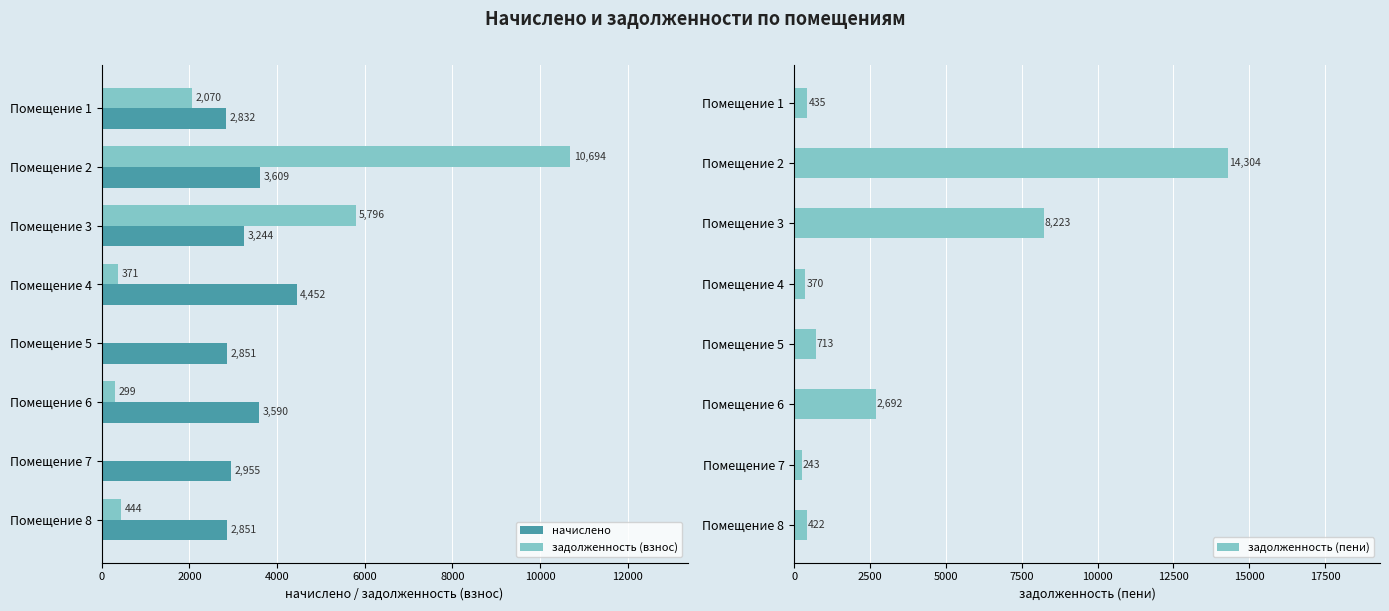

What are all the series names shown in the legend?

начислено, задолженность (взнос), задолженность (пени)